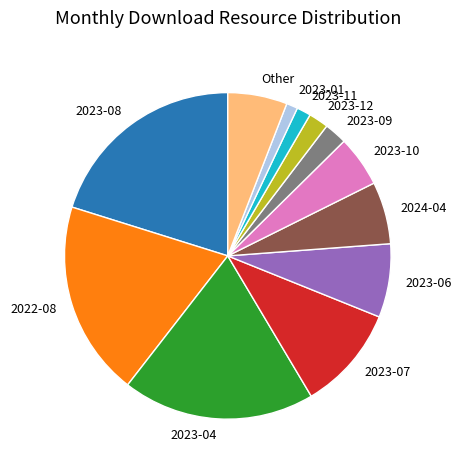

Does any single category account for the majority?

No